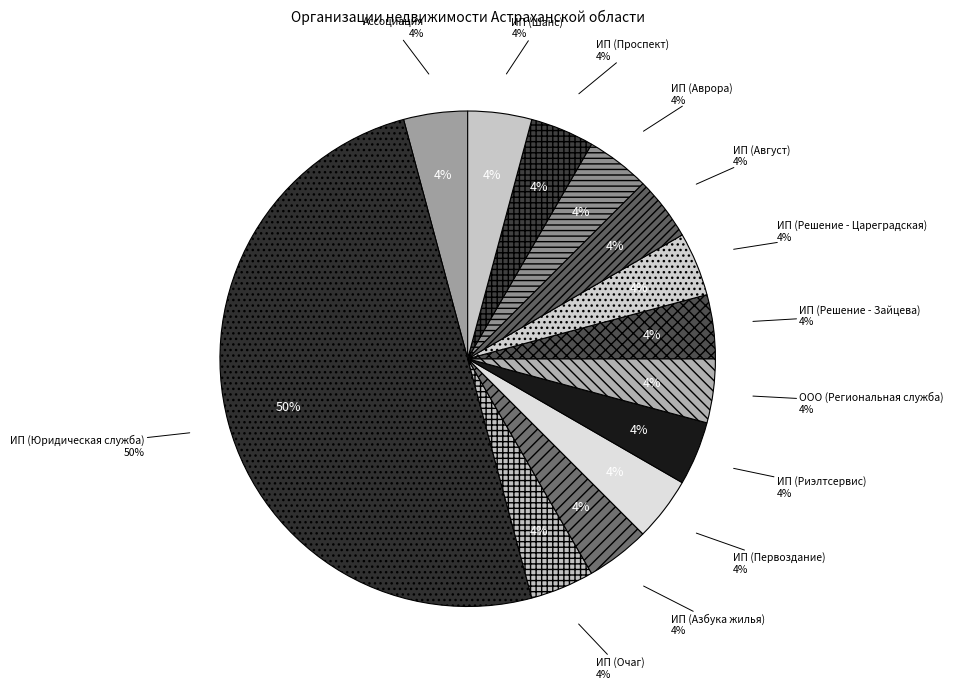

Is it true that ИП (Решение - Цареградская) is 4% of the pie?

True